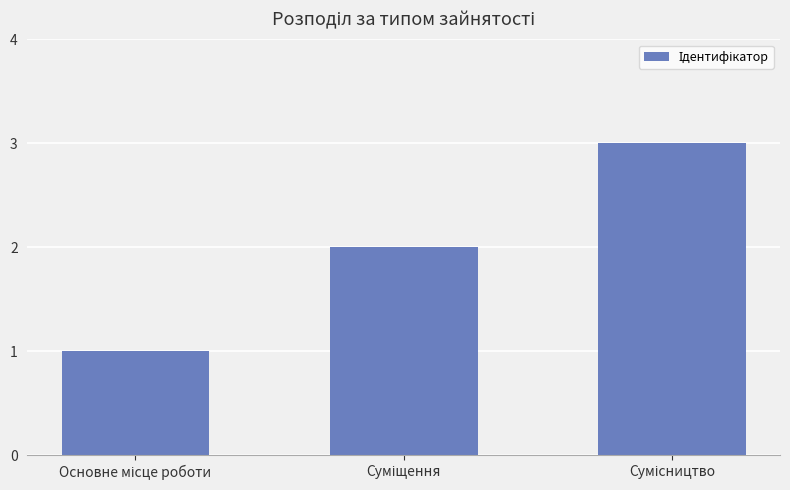

What is the difference between the maximum and second lowest values?

1